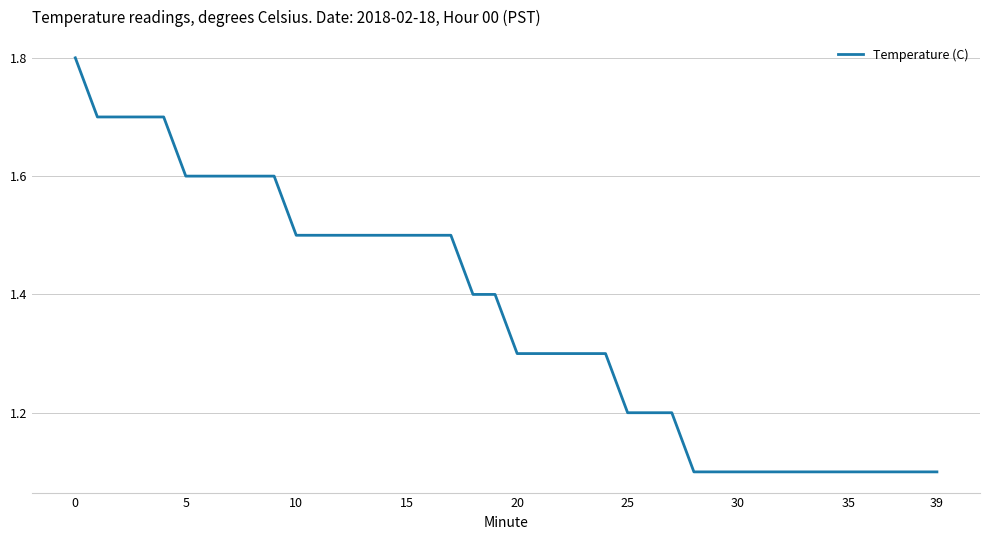

What is the maximum value shown in the chart?

1.8